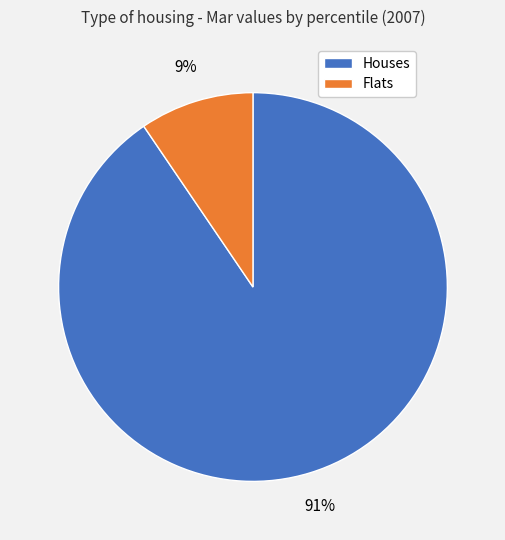

Rank the categories by value from highest to lowest.

Houses, Flats